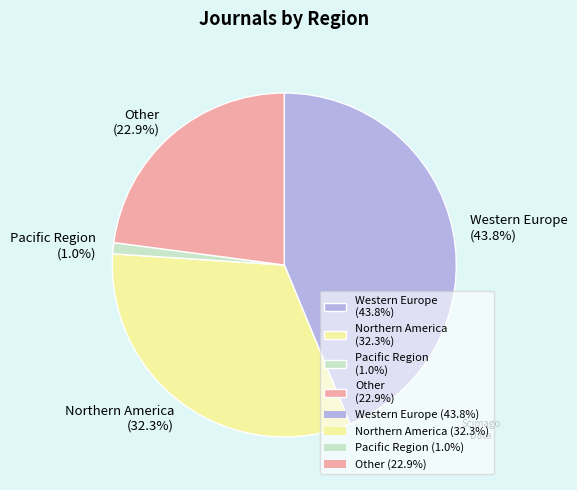

Is Northern America the majority of the pie?

No